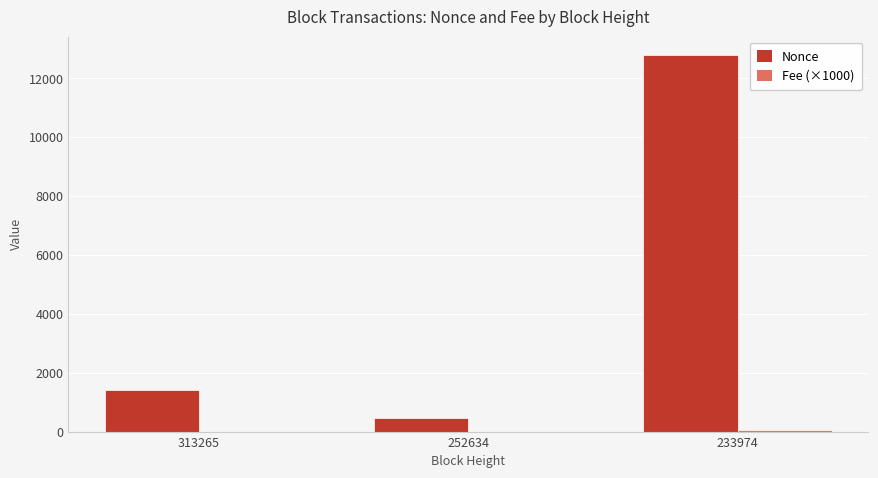

Which category has the highest value across all series?

233974